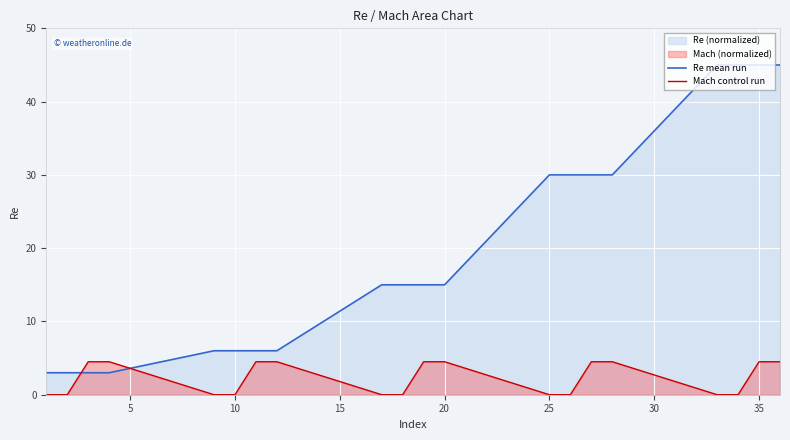

Reading right to left, extract all data points from this chart.

Re mean run: 45.0	45.0	45.0	45.0	30.0	30.0	30.0	30.0	15.0	15.0	15.0	15.0	6.0	6.0	6.0	6.0	3.0	3.0	3.0	3.0
Mach control run: 4.5	4.5	0.0	0.0	4.5	4.5	0.0	0.0	4.5	4.5	0.0	0.0	4.5	4.5	0.0	0.0	4.5	4.5	0.0	0.0